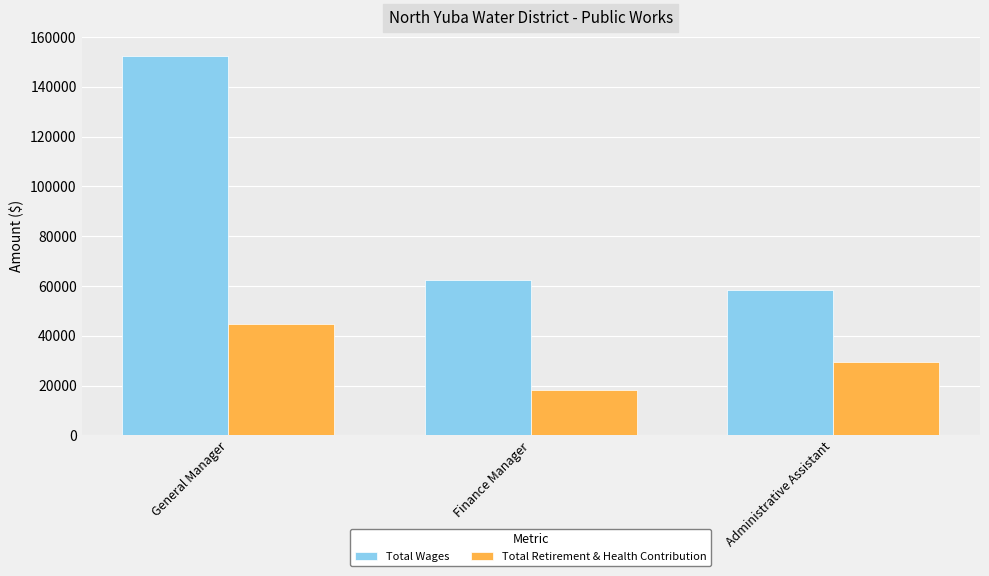

Is the value of Total Wages at Finance Manager greater than the value of Total Retirement & Health Contribution at Finance Manager?

Yes